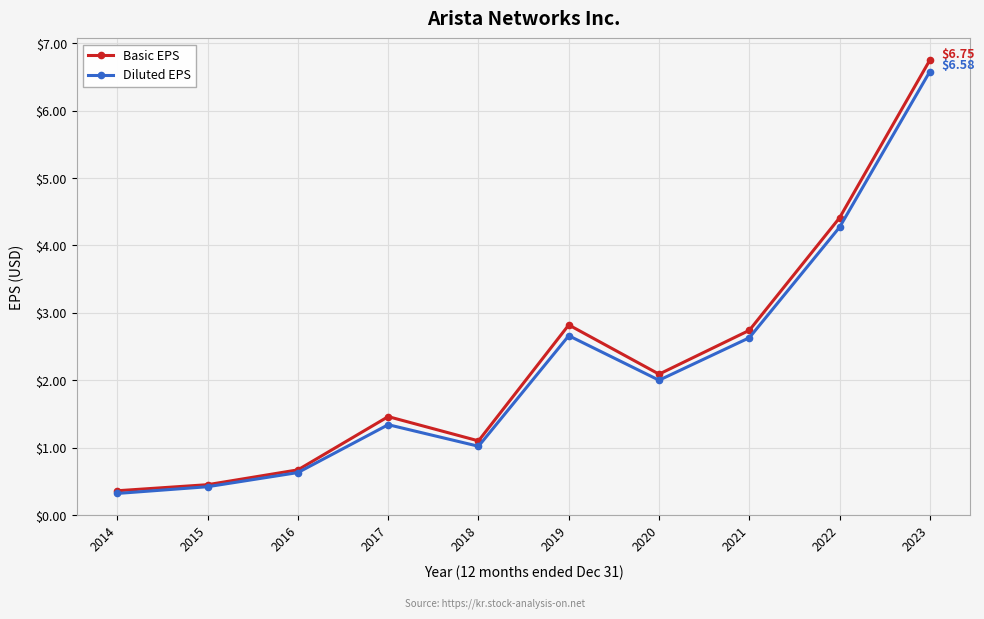

Is this an area chart (filled region under the line)?

No